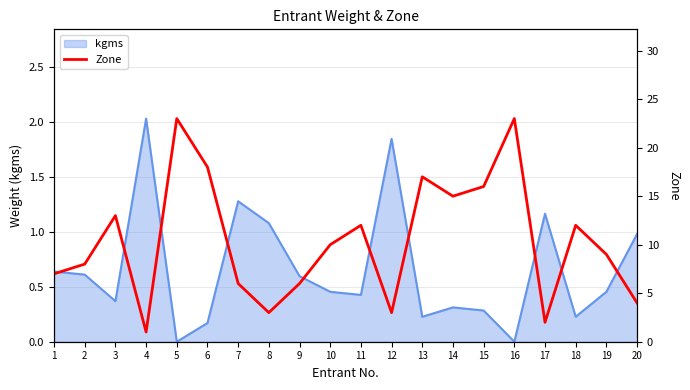

At which category does the data reach its first local valley?

4